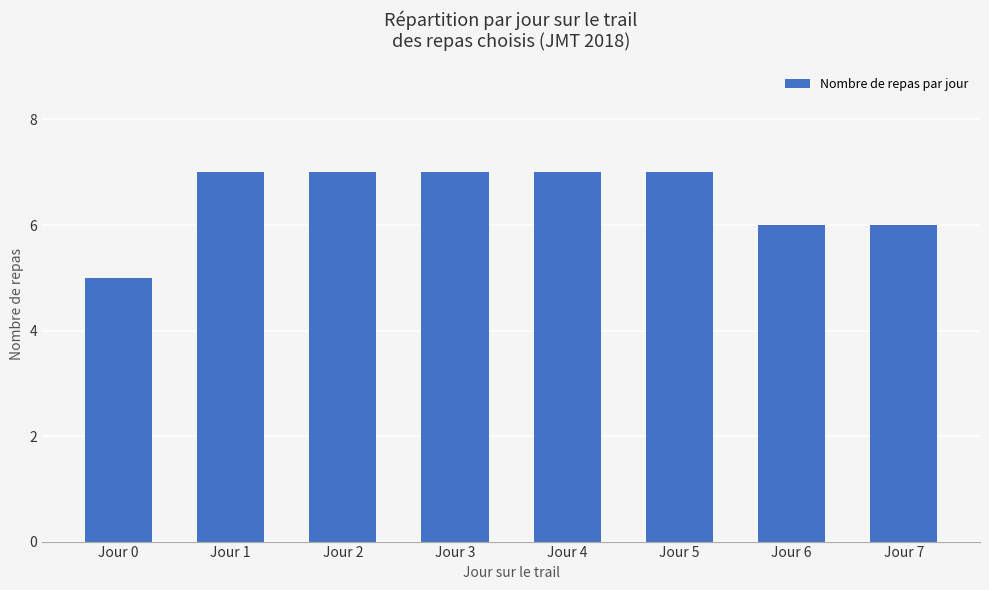

The chart shows a value of 11 at Jour 6. True or false?

False